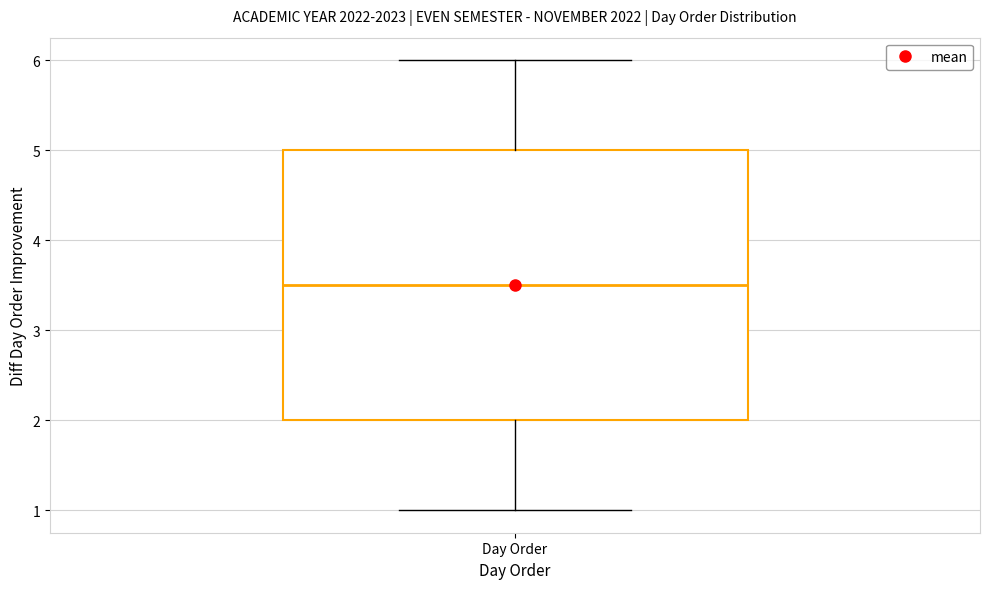

Where does the upper whisker of the box for Day Order end on the y-axis? The values are not printed on the chart, so give them approximately, as read against the axis.

6.0